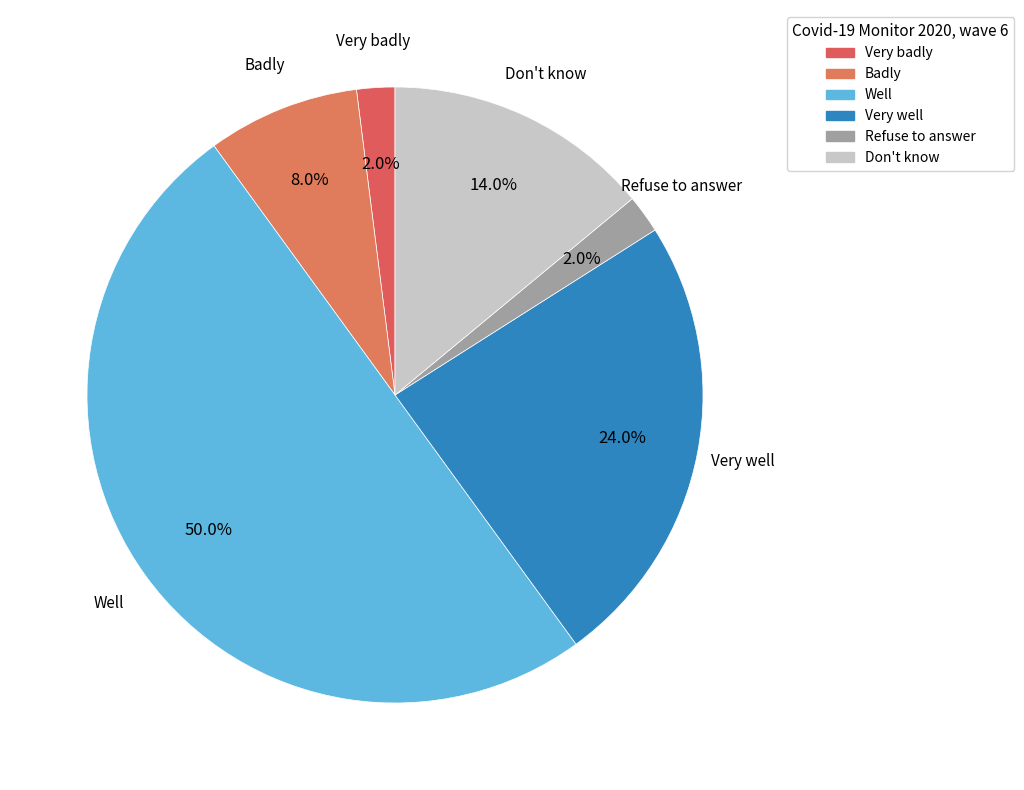

What percentage is the Very badly slice, to the nearest percent?

2%